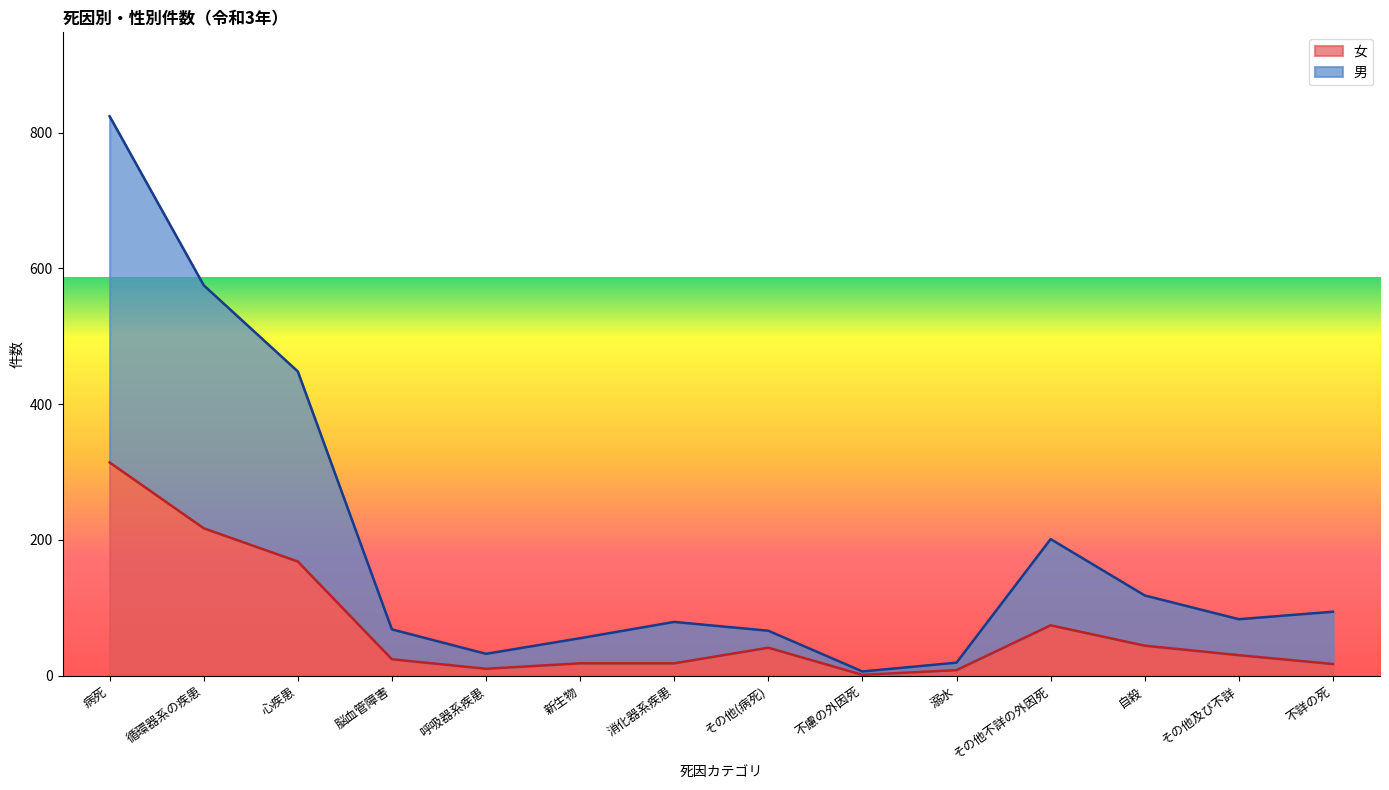

At which category does the chart reach its minimum across all series?

不慮の外因死